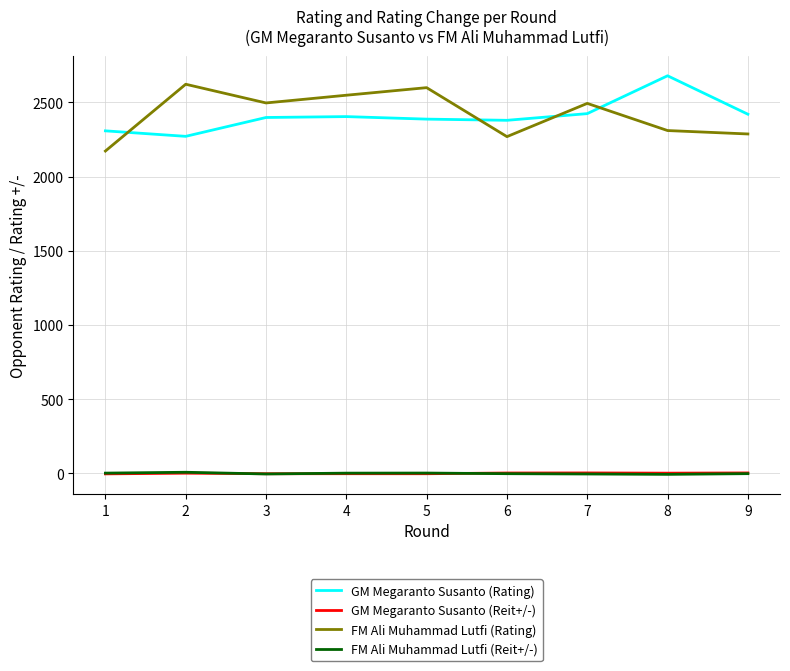

True or false: FM Ali Muhammad Lutfi (Rating) and FM Ali Muhammad Lutfi (Reit+/-) intersect in this chart.

False